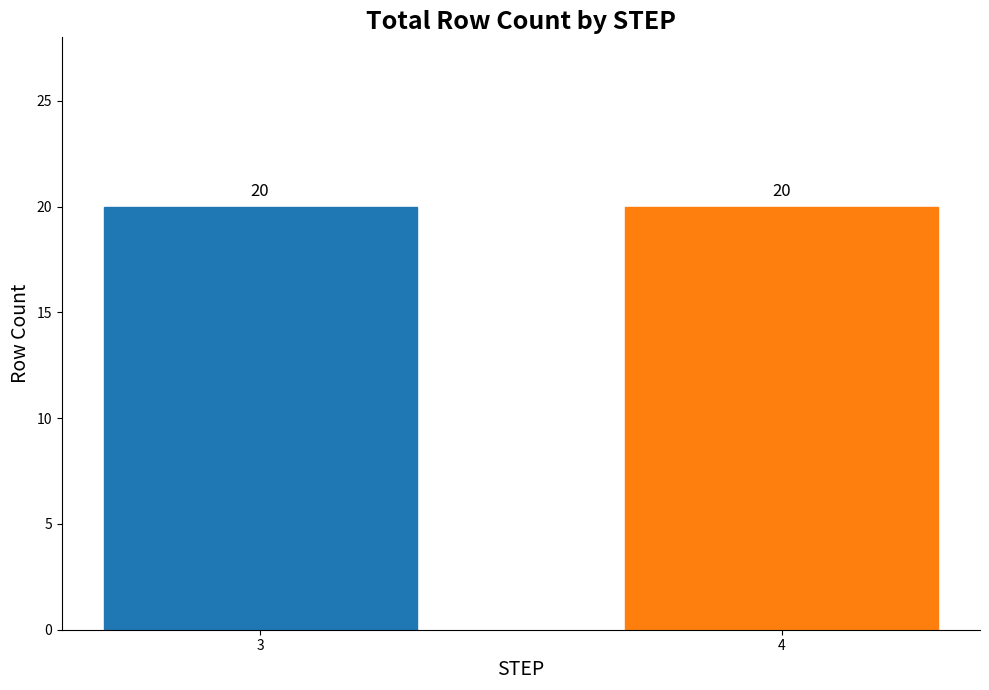

At which category is the sum across all series the highest?

STEP 3